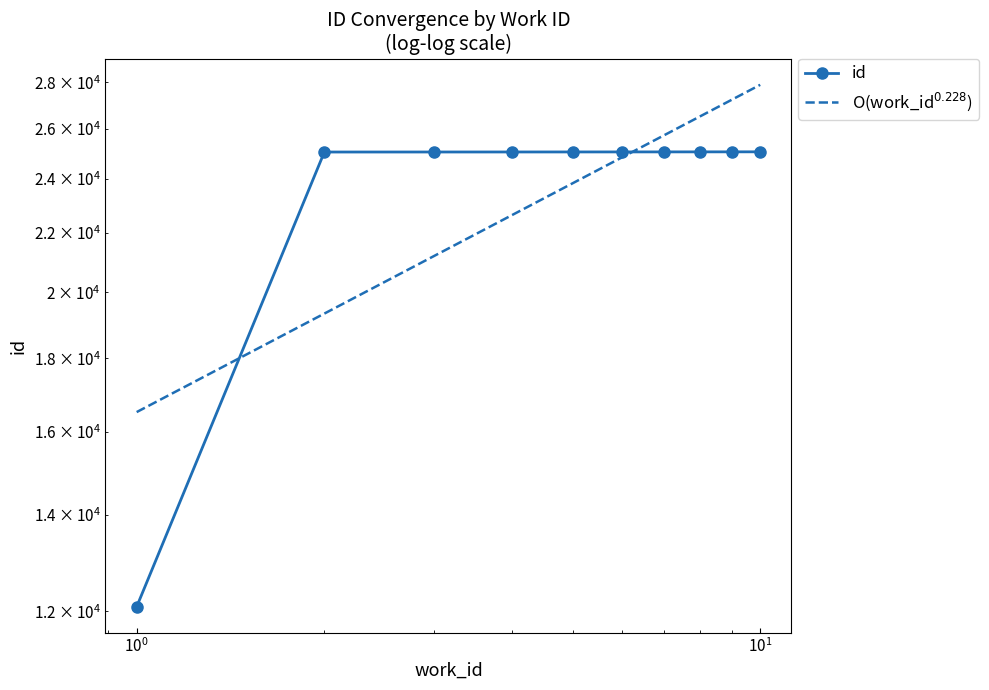

What is the smallest value displayed?

12088